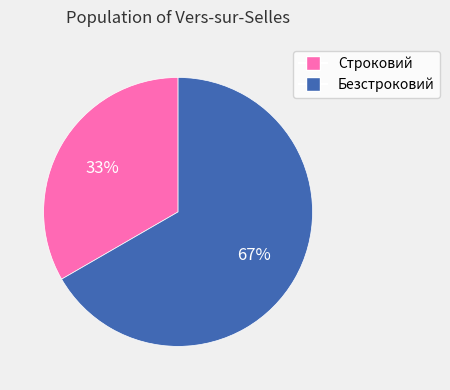

To the nearest percent, what is the combined percentage of Безстроковий and Строковий?

100%